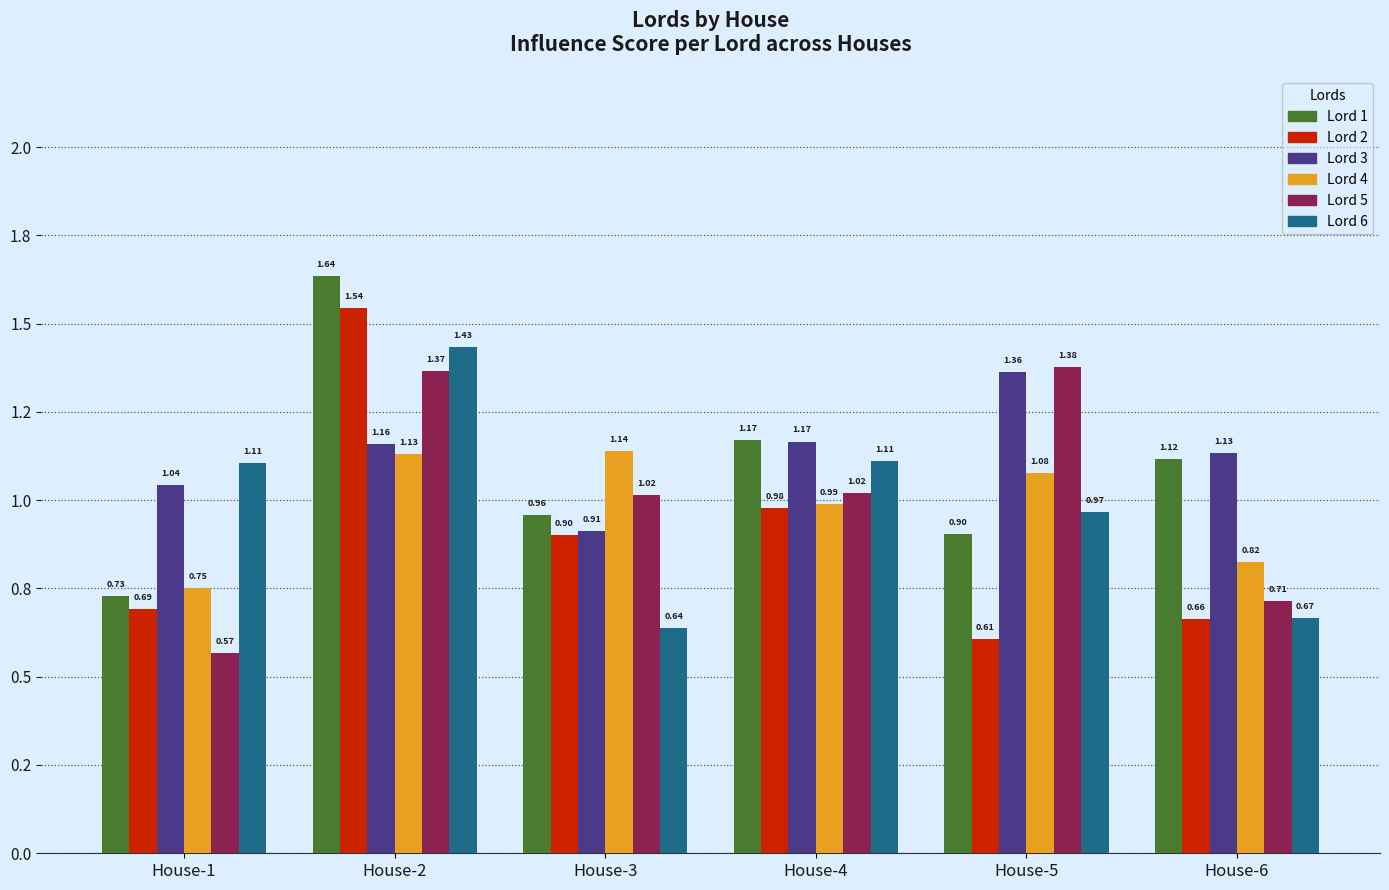

Does the chart contain stacked bars?

No